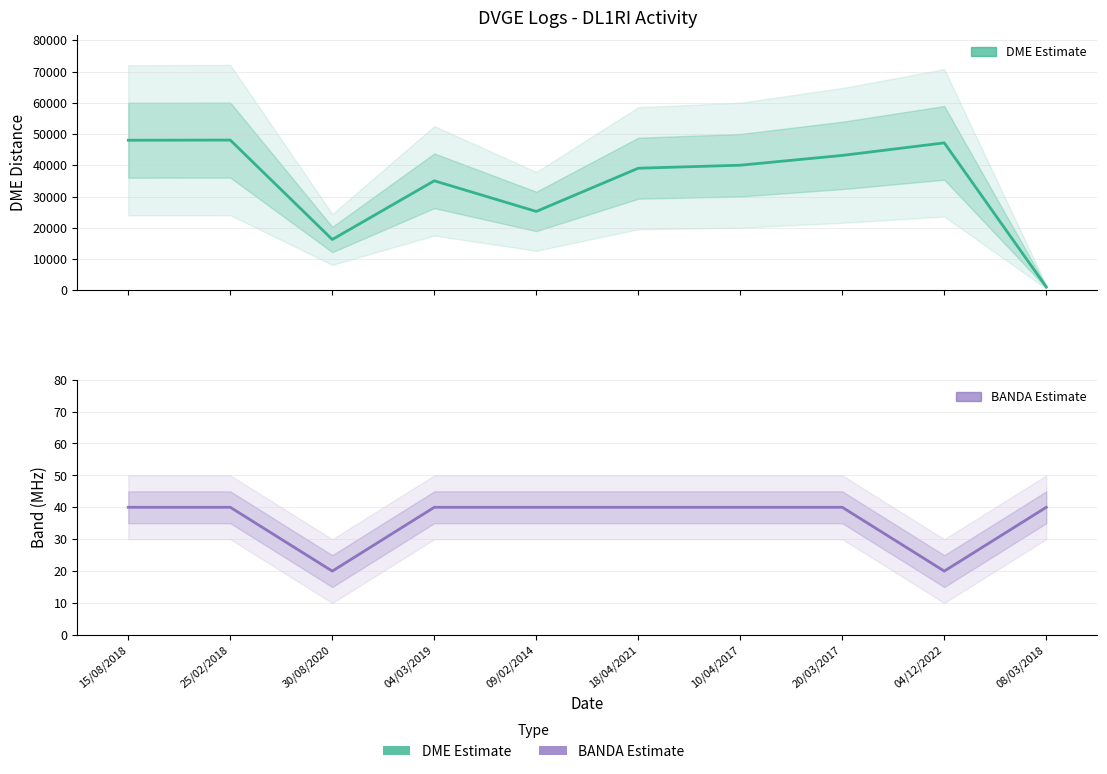

How many lines are shown in the chart?

2